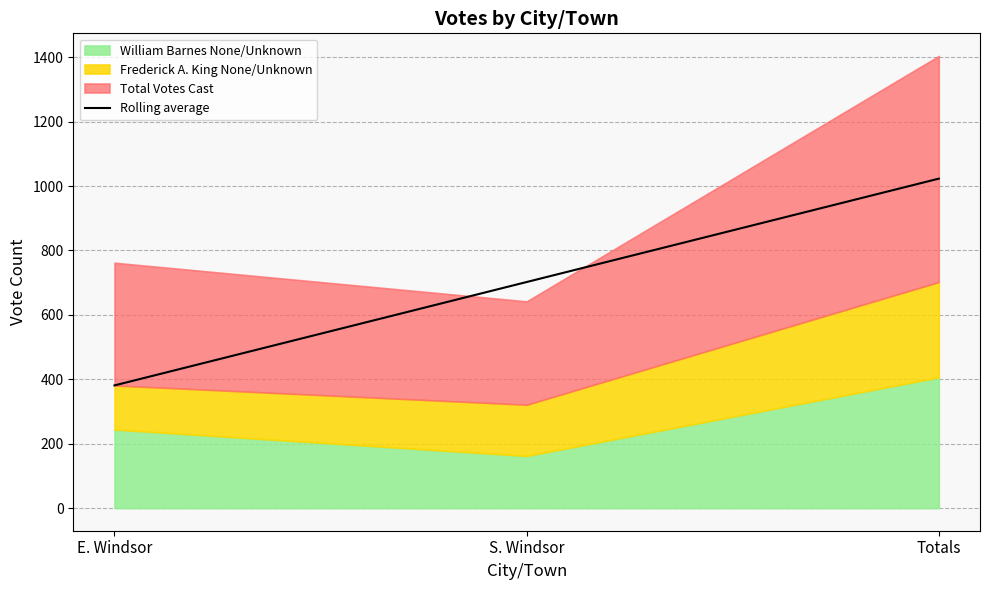

The value at Totals is 1750. True or false?

False